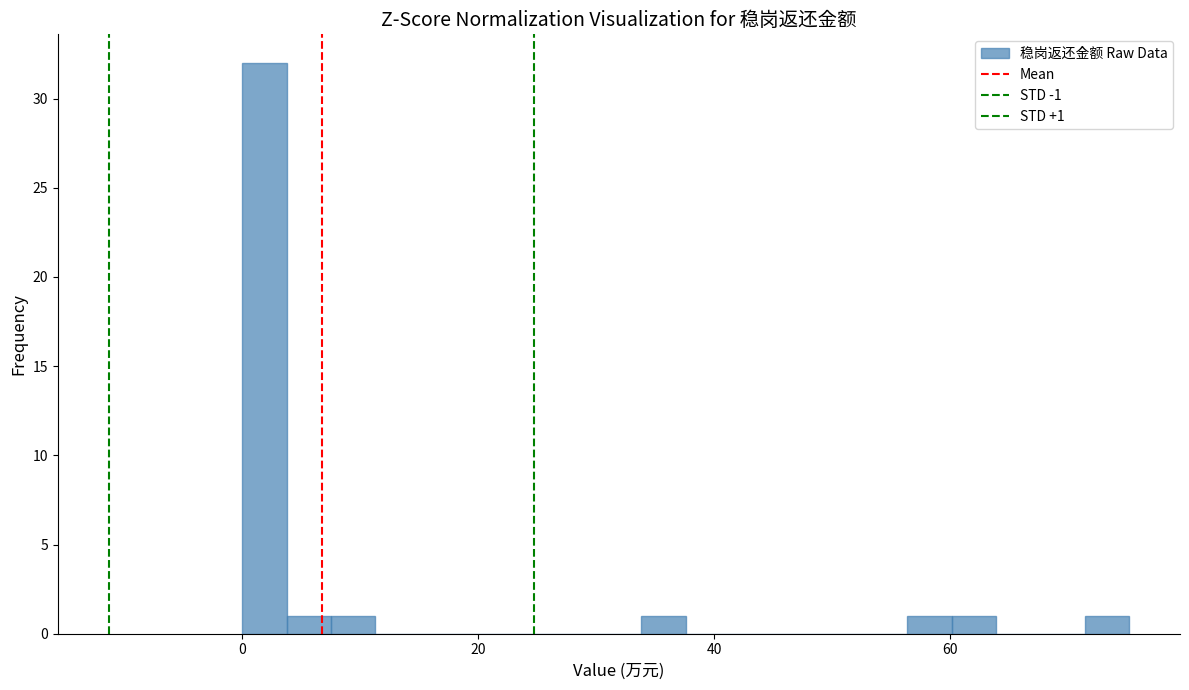

Read against the x-axis, roughly where is the centre of the tallest bar?

2